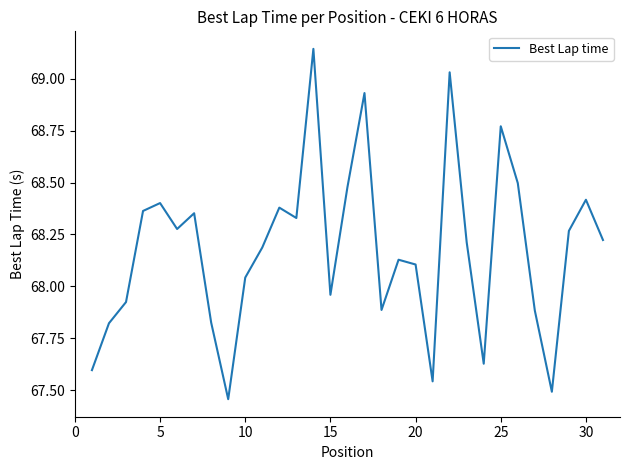

What is the difference between the maximum and minimum values?

1.7